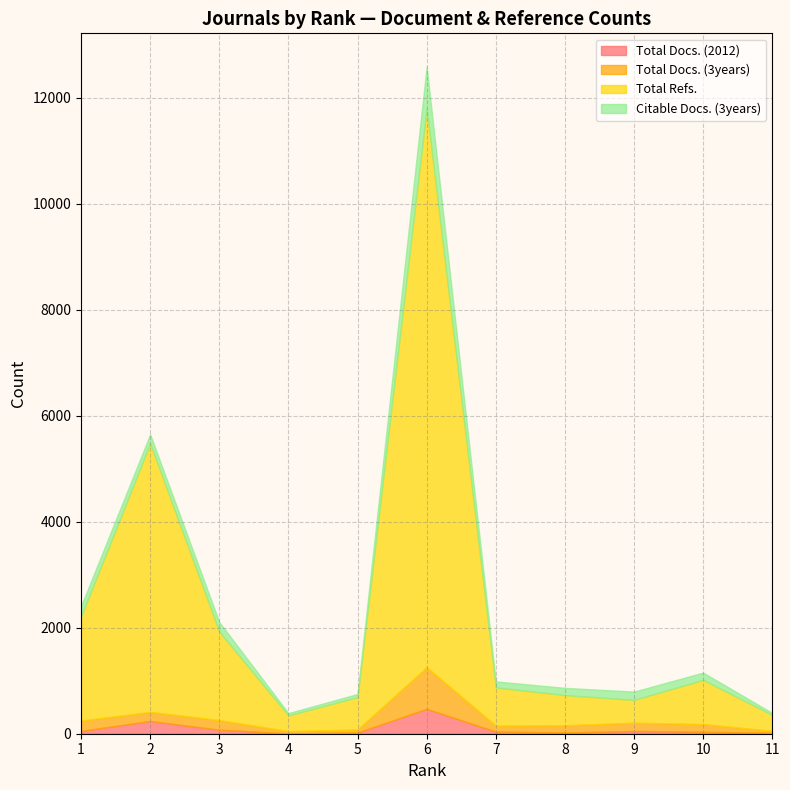

Where is the first local minimum for Total Docs. (2012)?

4